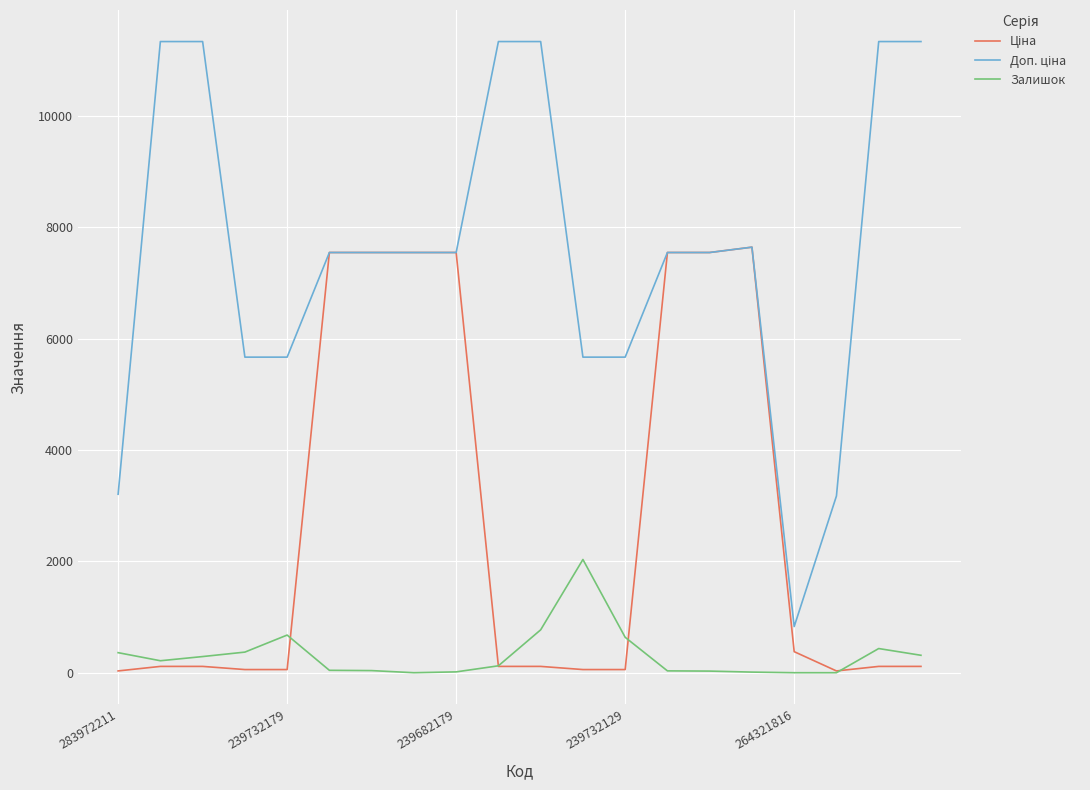

True or false: Залишок has more than 0 interior local peaks.

True